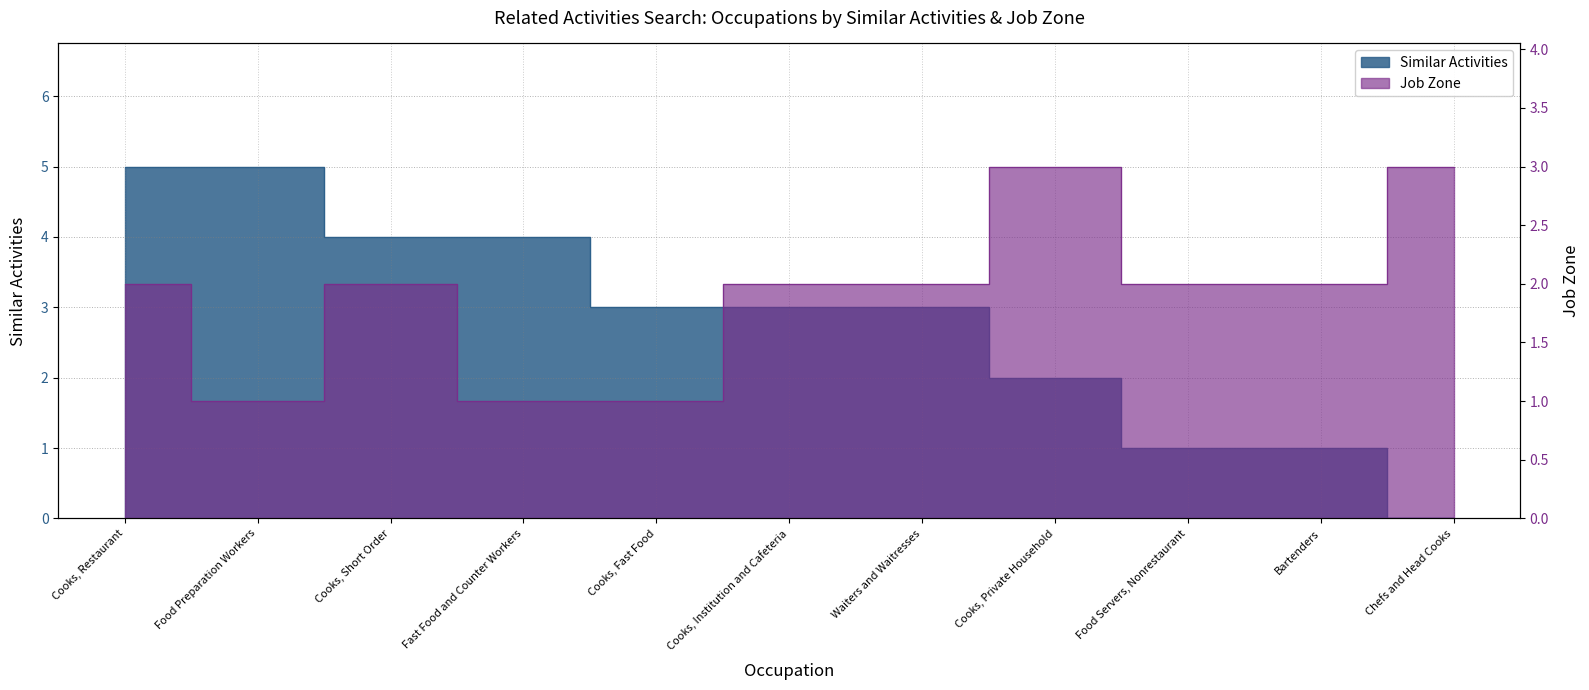

What is the value of the Job Zone point at the 8th from the left?

3